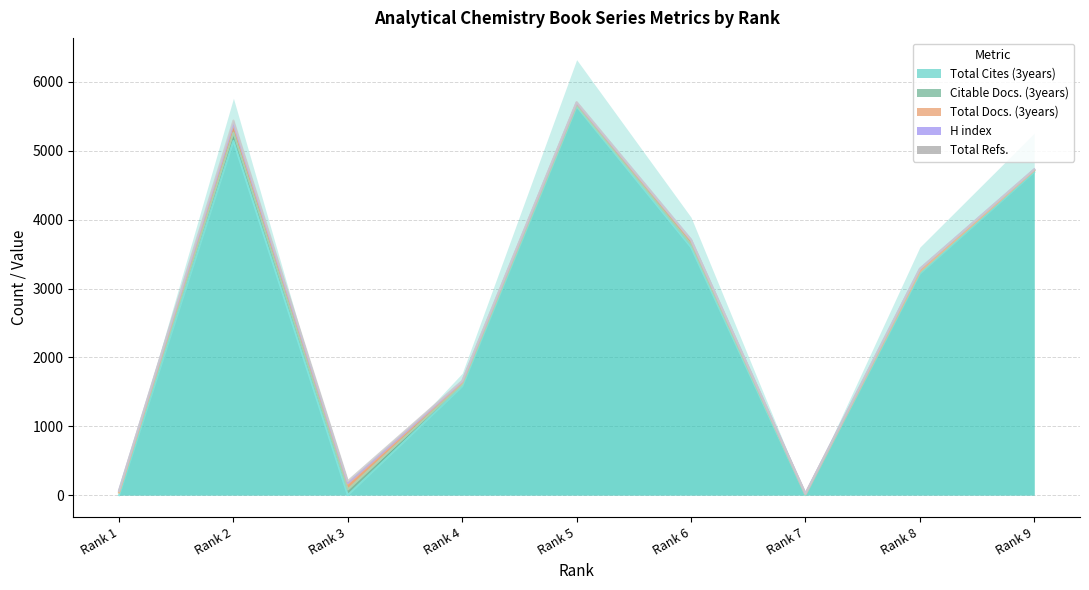

At Rank 8, list the series in order from smallest to largest.

Total Refs., Total Docs. (3years), Citable Docs. (3years), H index, Total Cites (3years)